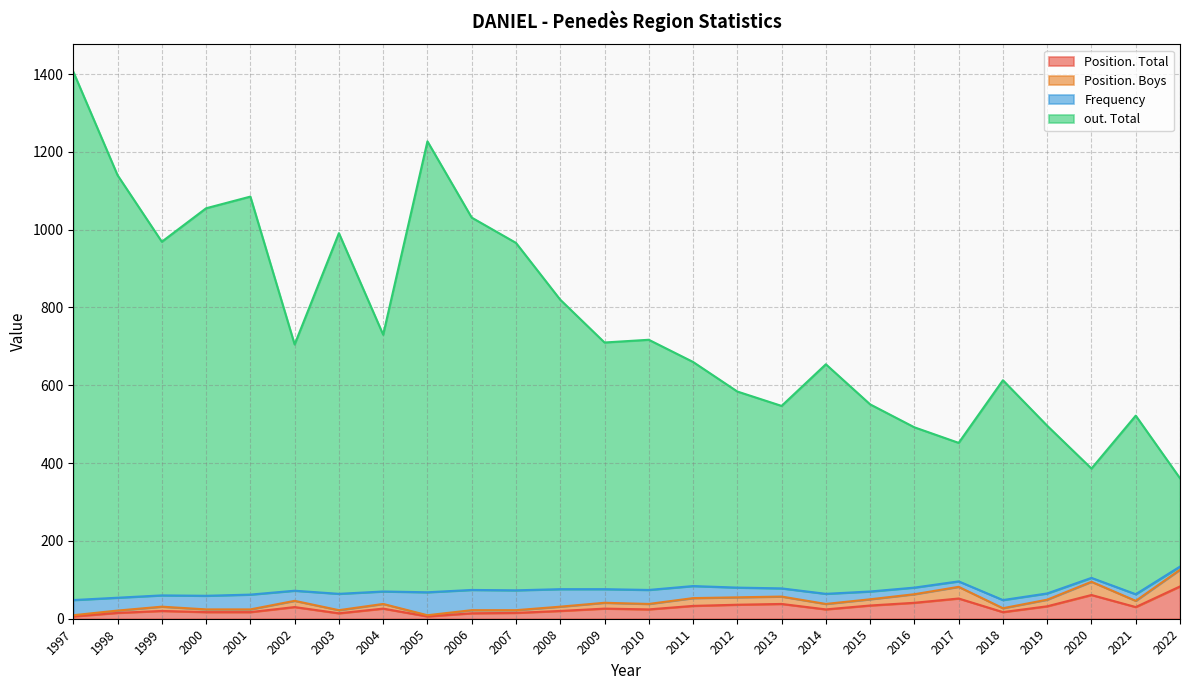

True or false: out. Total and Position. Total intersect in this chart.

False